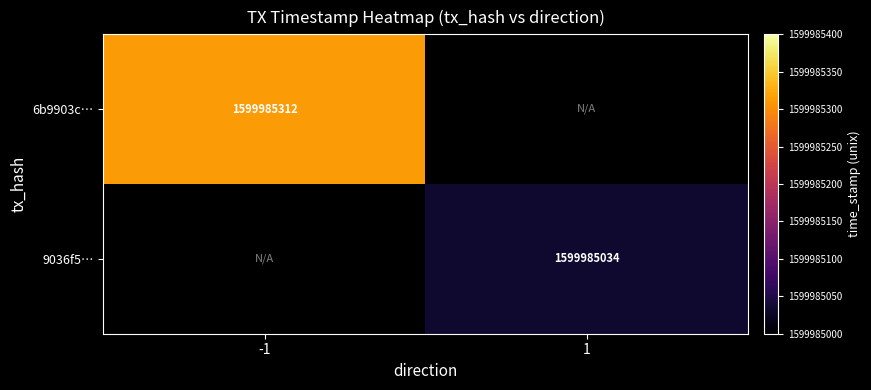

Rank the series at time_stamp from lowest to highest value.

9036f5212f8597a9abf0f9182a04eccabb85f25, 6b9903c27634982fdb4ea5f8b3a95f364f9193e